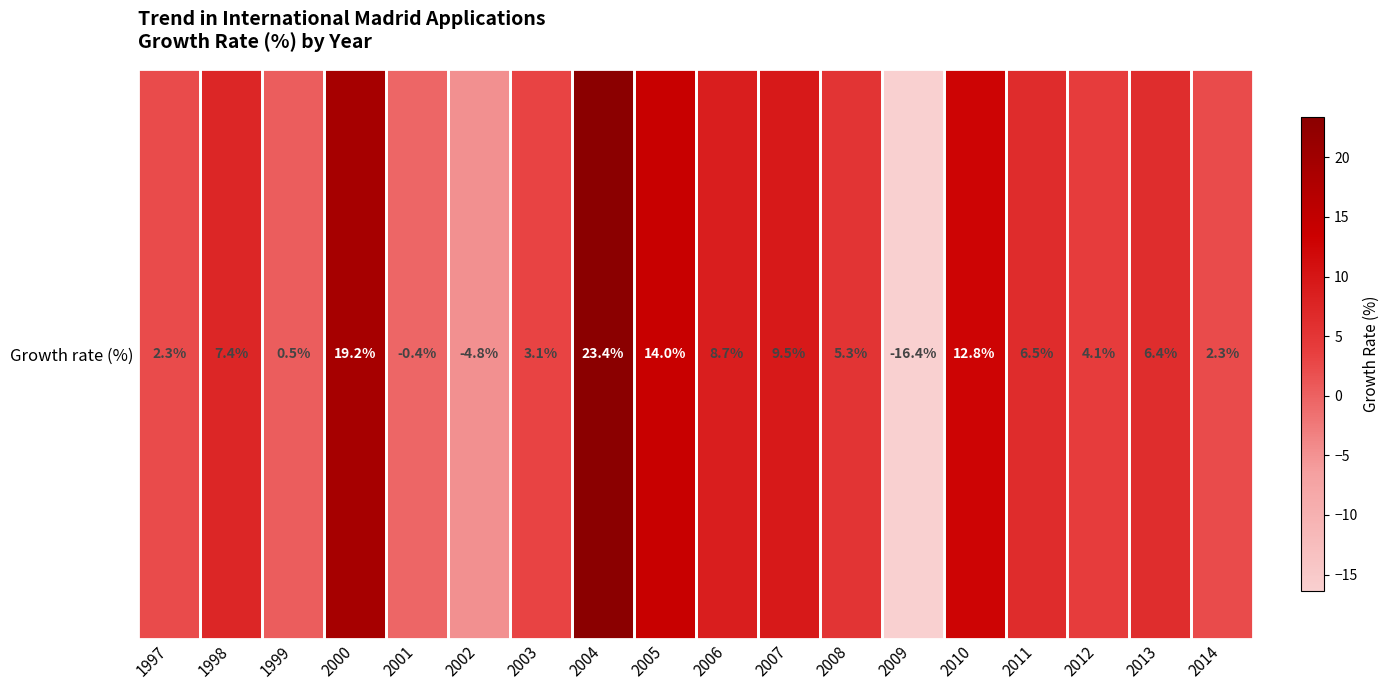

What is the difference between the values at 2004 and 2000?

4.2